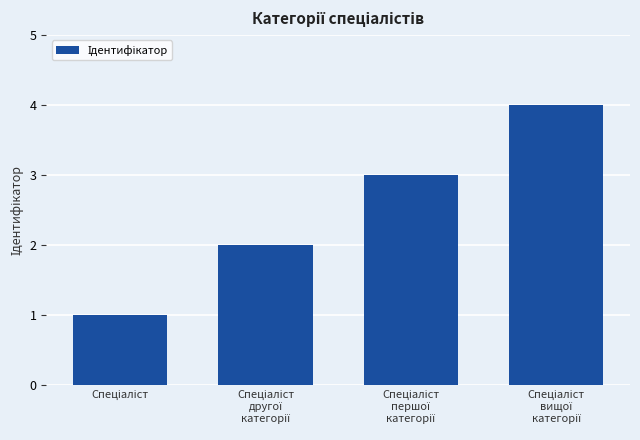

What is the sum of all values?

10